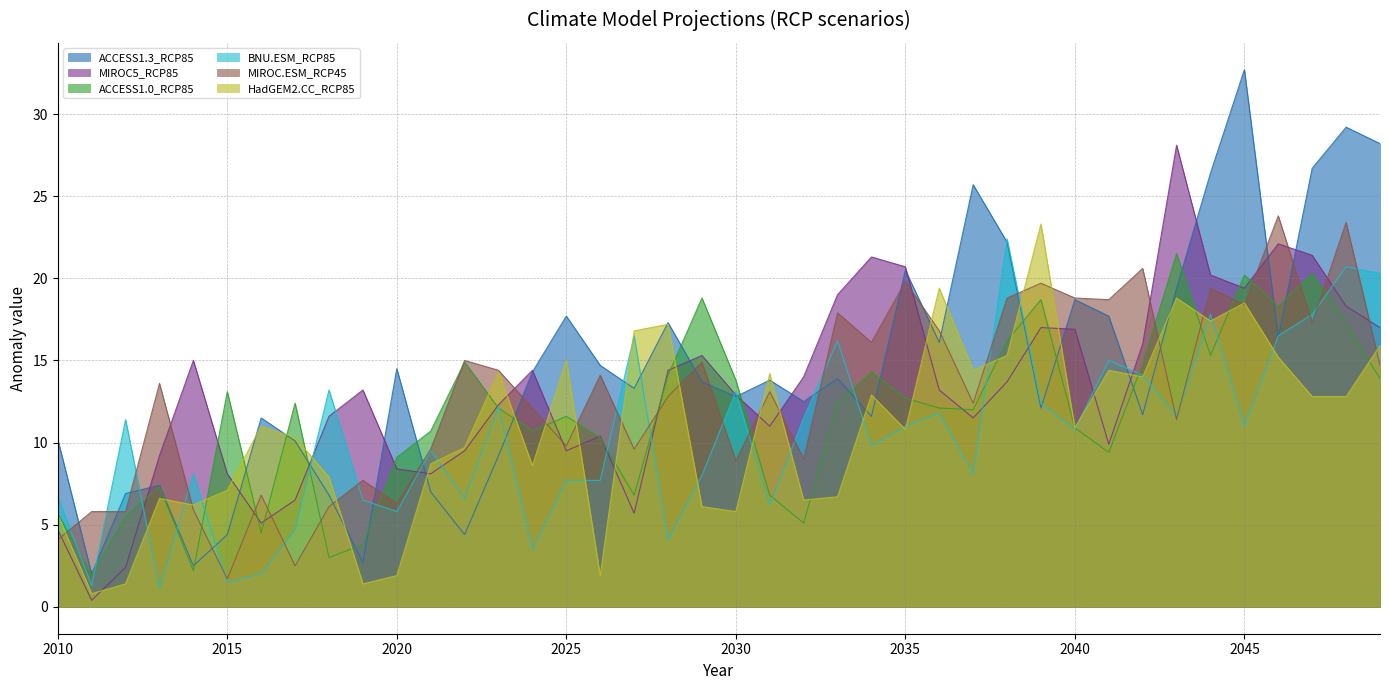

What is the lowest value of the MIROC.ESM_RCP45 series?

1.7